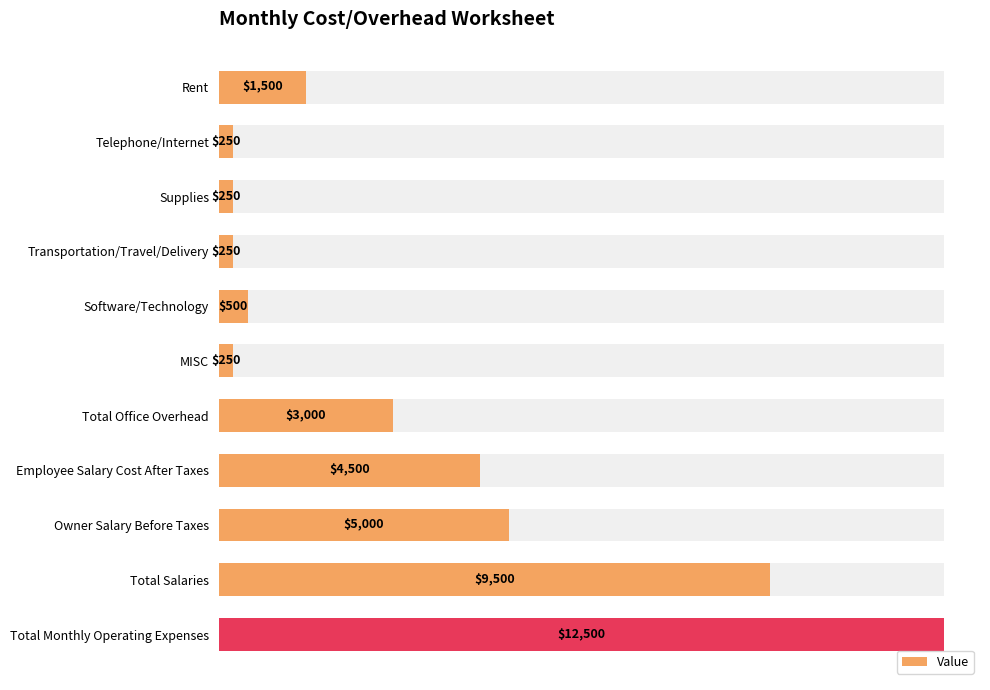

Rank the categories by value from highest to lowest.

Total Monthly Operating Expenses, Total Salaries, Owner Salary Before Taxes, Employee Salary Cost After Taxes, Total Office Overhead, Rent, Software/Technology, Telephone/Internet, Supplies, Transportation/Travel/Delivery, MISC